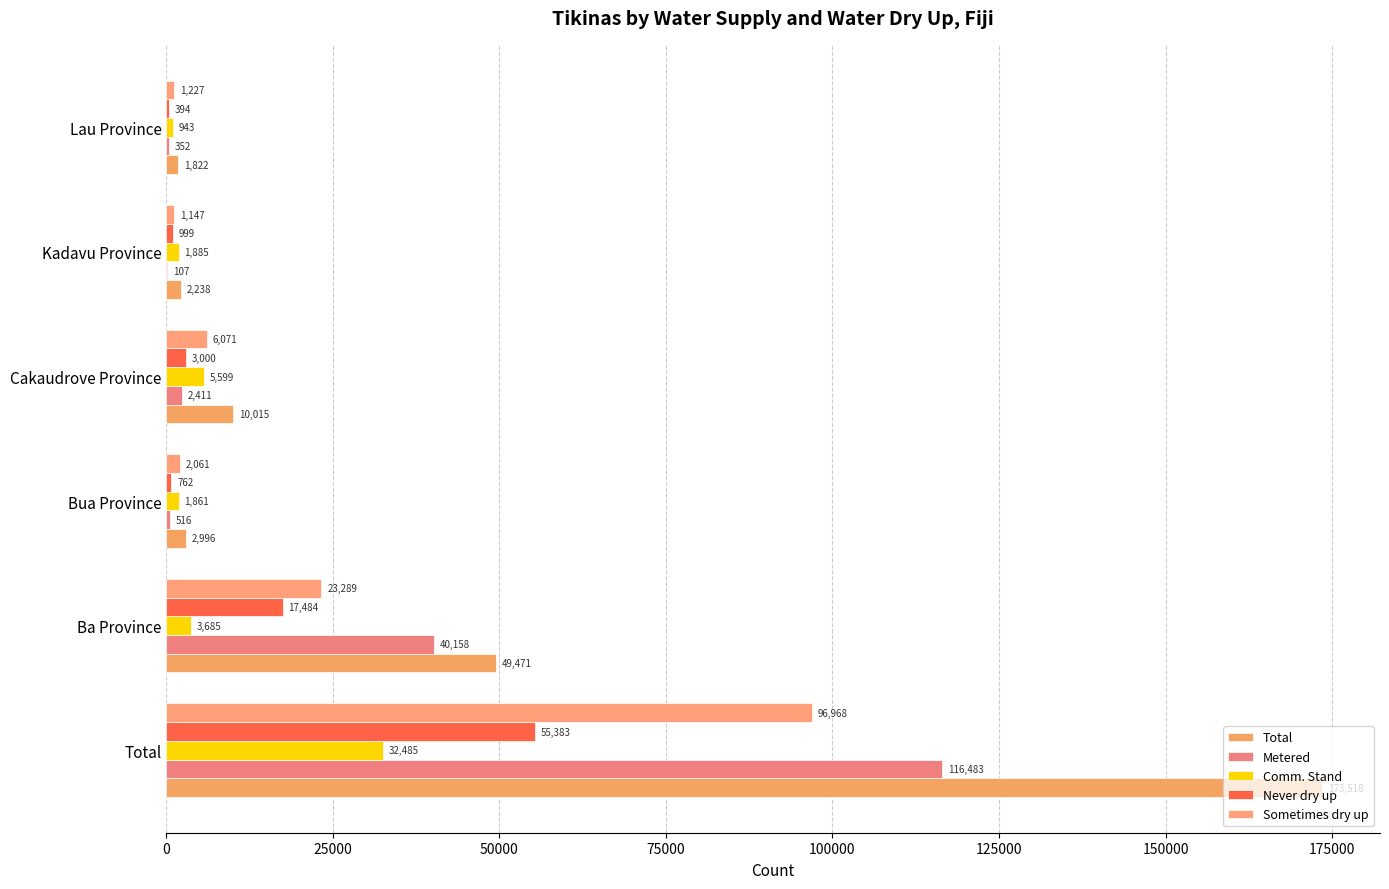

What is the highest value of the Never dry up series?

55383